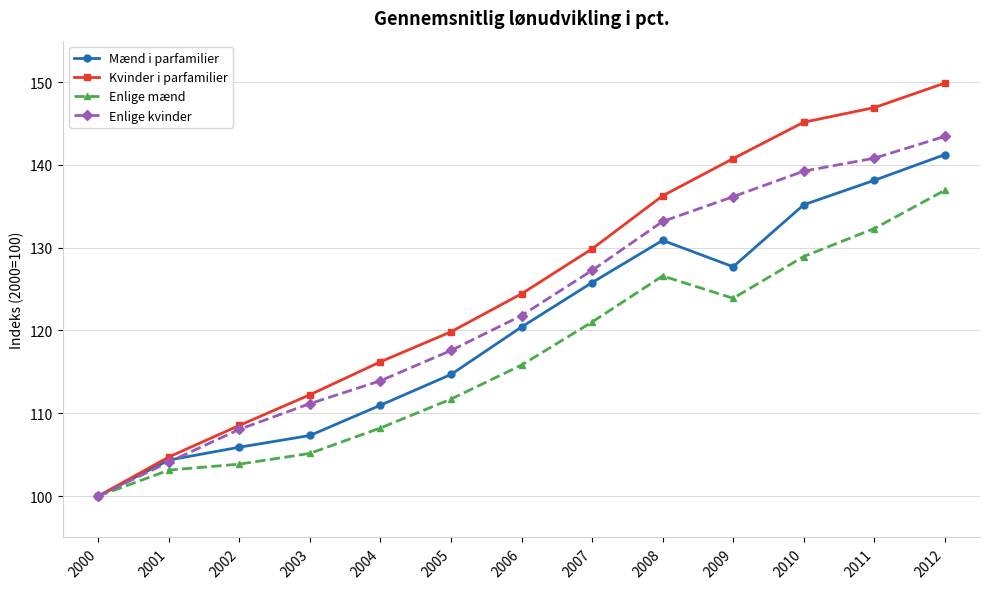

What is the value of the Kvinder i parfamilier point at the 3rd from the left?

108.5